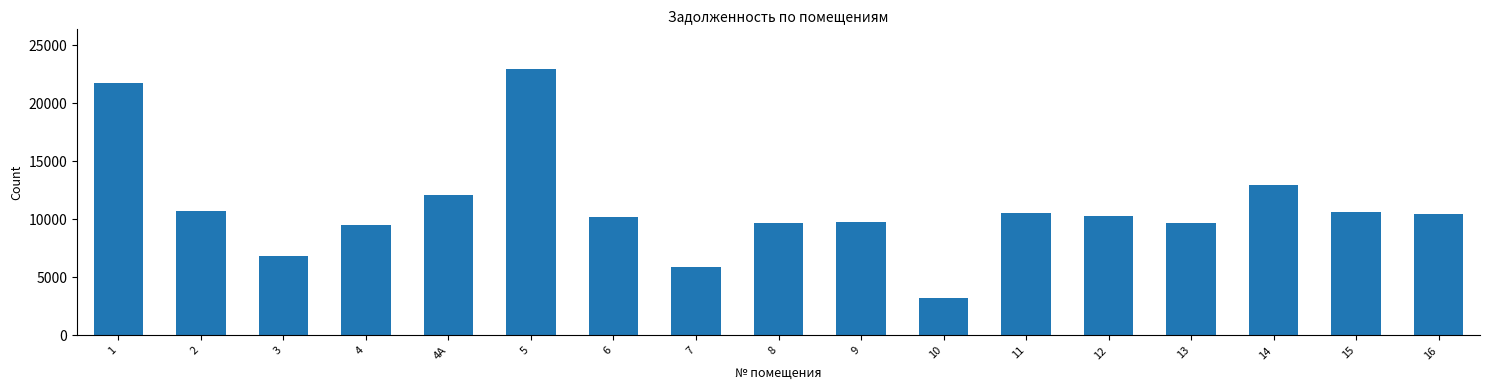

What is the average value?

11012.4